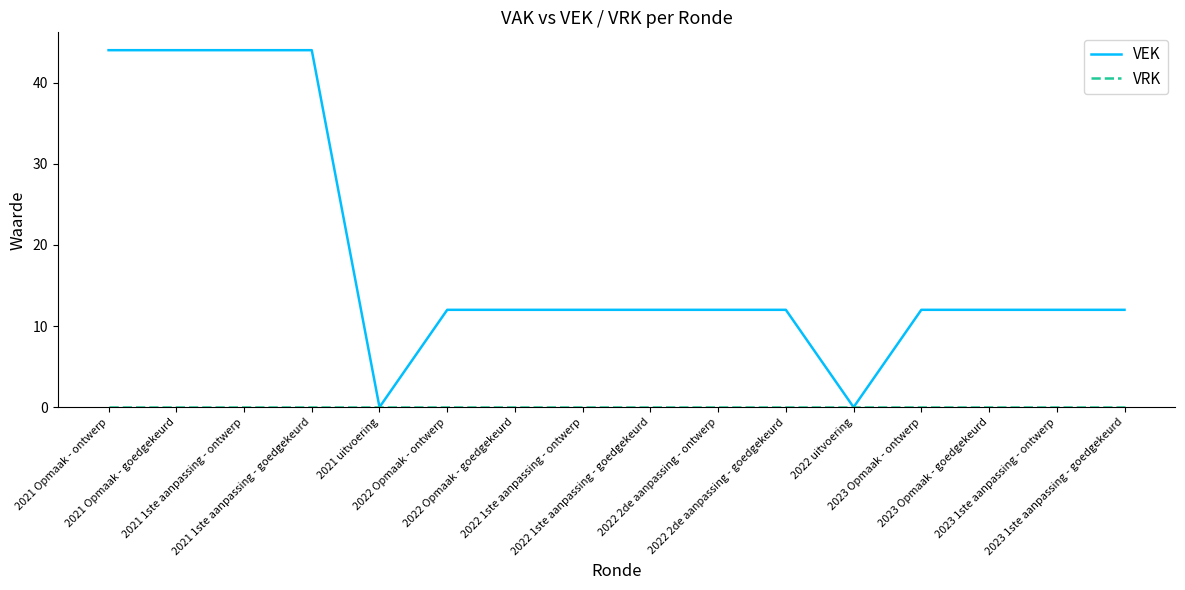

Which series has the largest total across all categories?

VEK